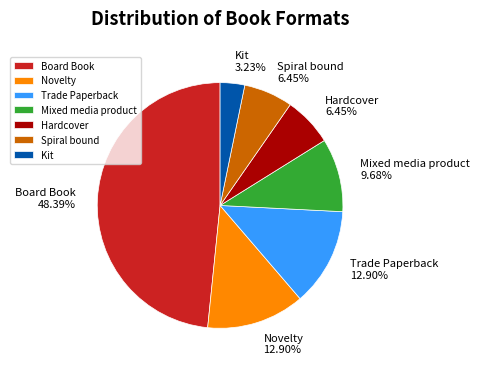

To the nearest percent, what is the average slice percentage?

14%